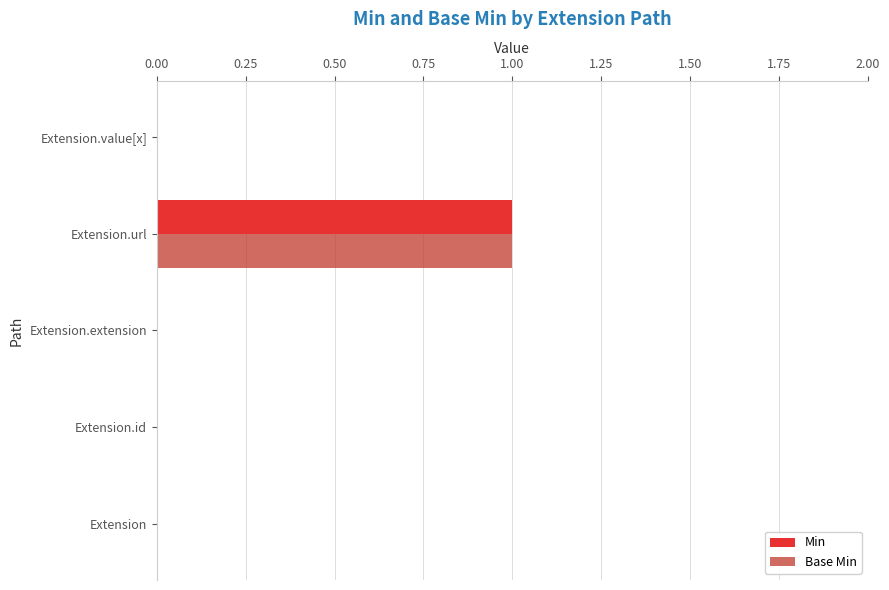

What is the sum of all Min values?

1